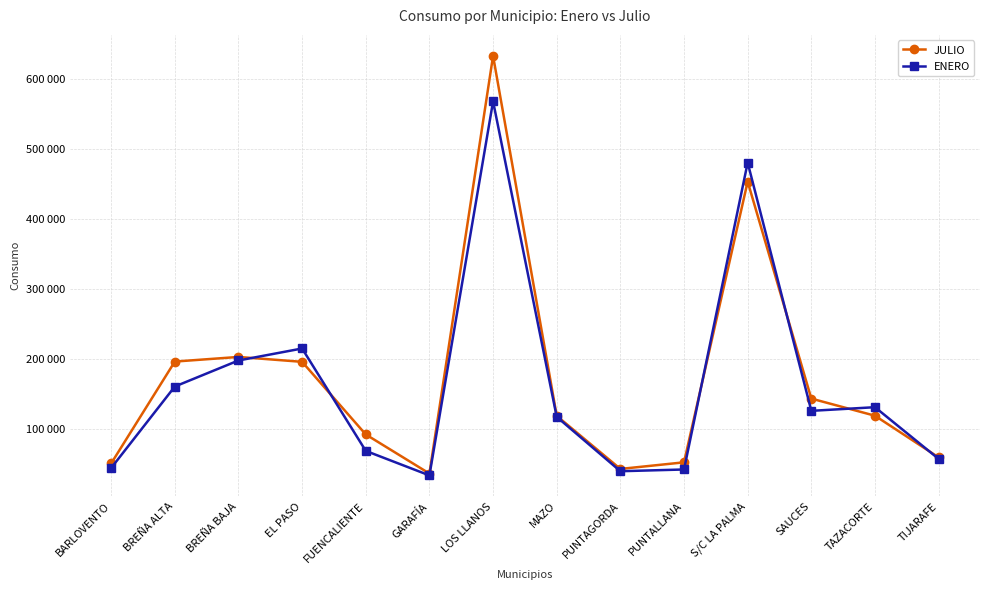

At which category is the sum across all series the highest?

LOS LLANOS